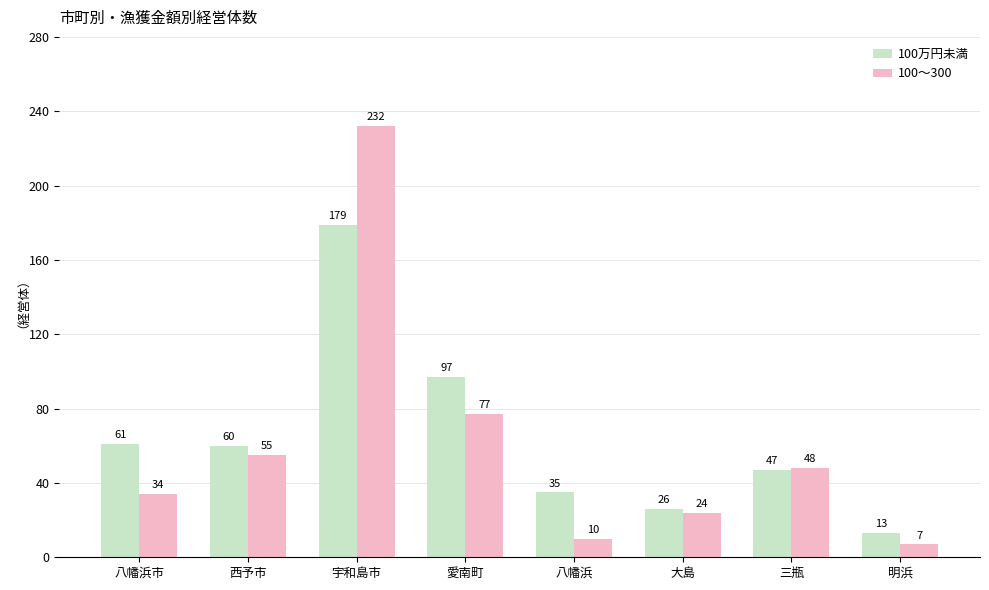

How many series are shown in this chart?

2